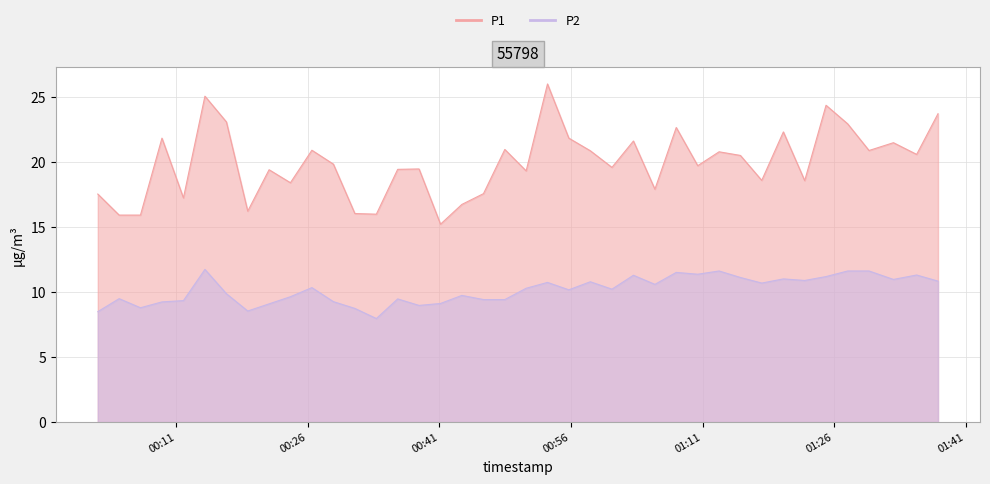

At how many categories does at least one series exceed 10?

40